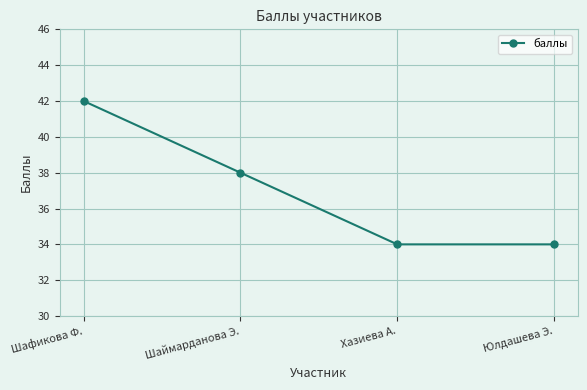

True or false: the data has more than 2 interior local peaks.

False